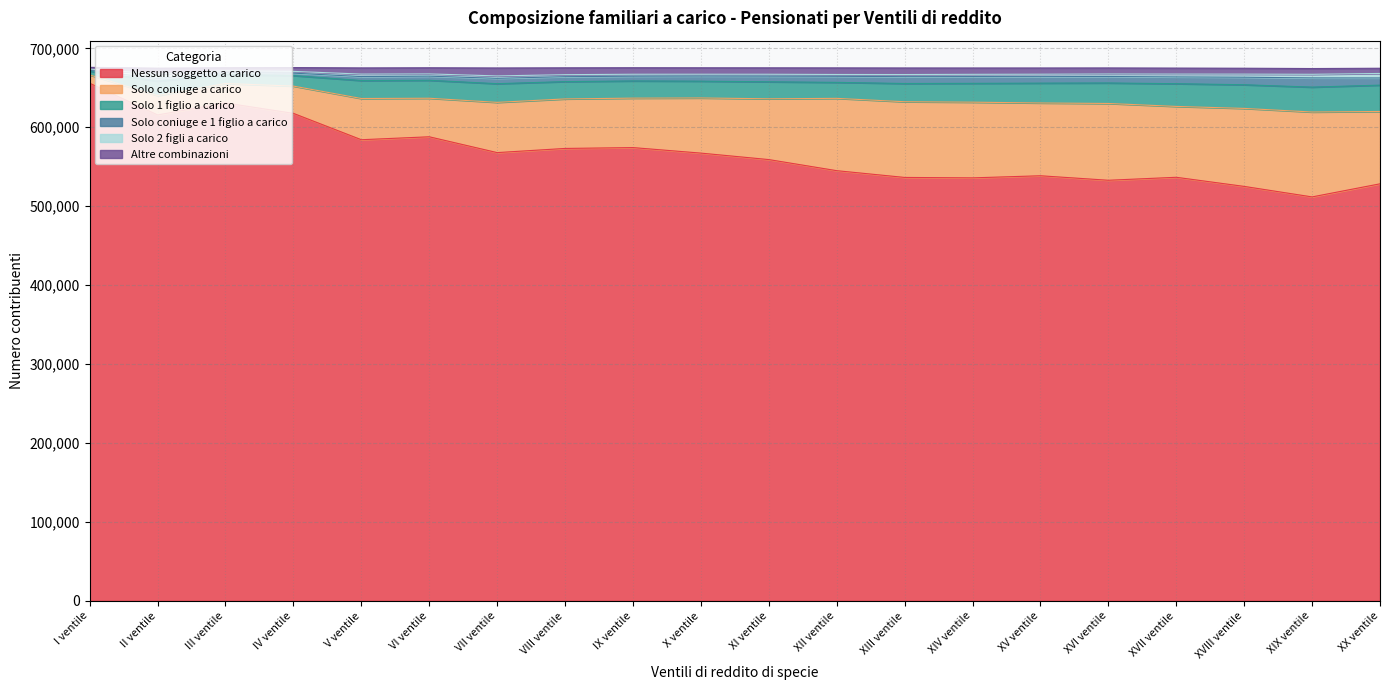

What is the maximum value shown in the chart?

673688